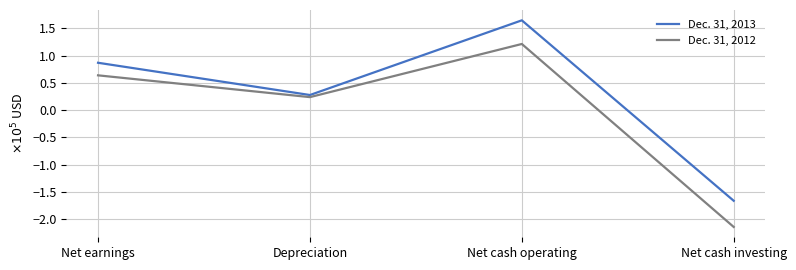

How many negative values does the Dec. 31, 2013 series have?

1